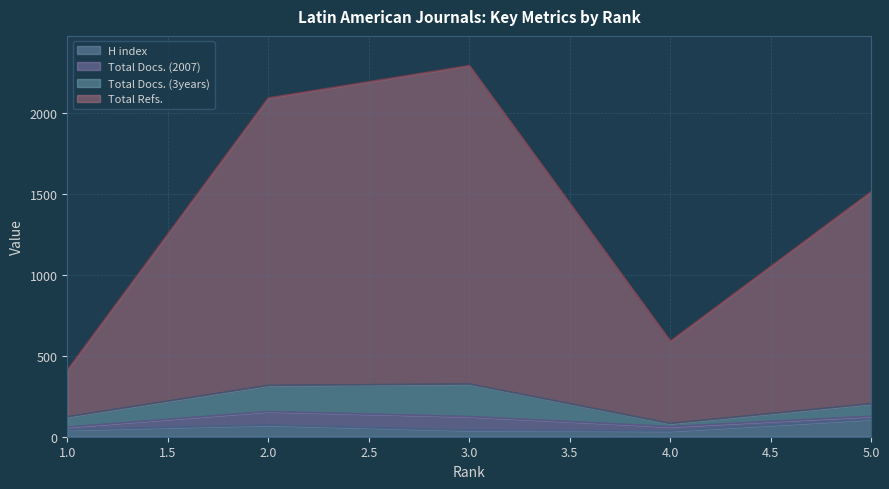

What is the maximum value for H index?

107